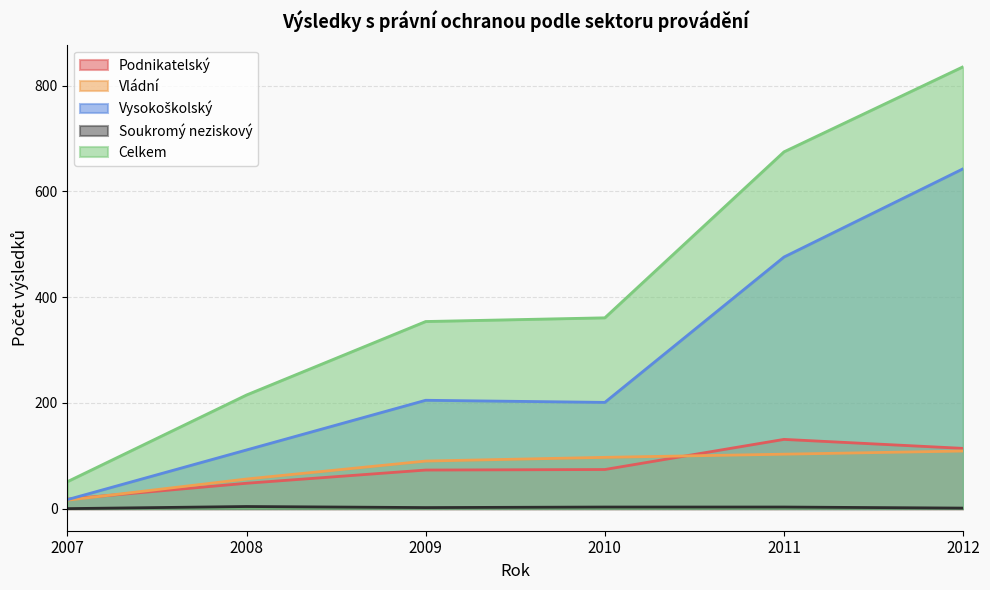

What is the value of the Vládní point at the 4th from the left?

97